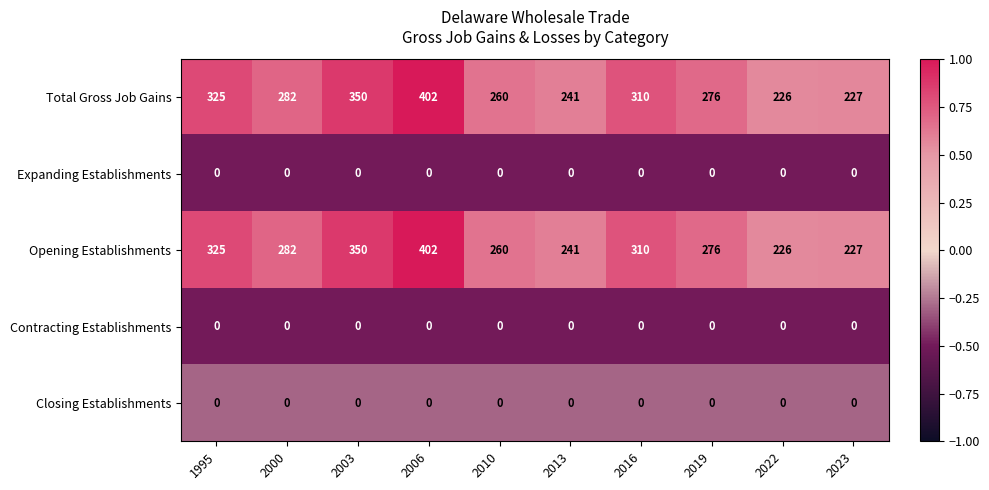

Is it true that Closing Establishments equals 0 at 2016?

True